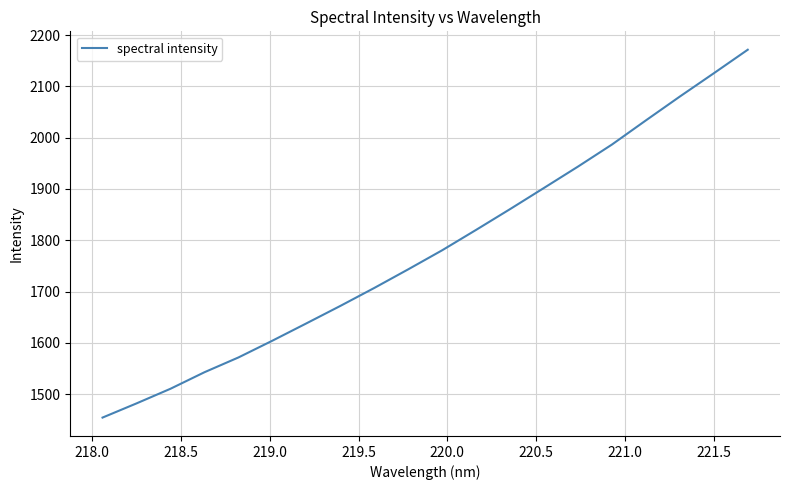

What is the maximum value shown in the chart?

2171.5